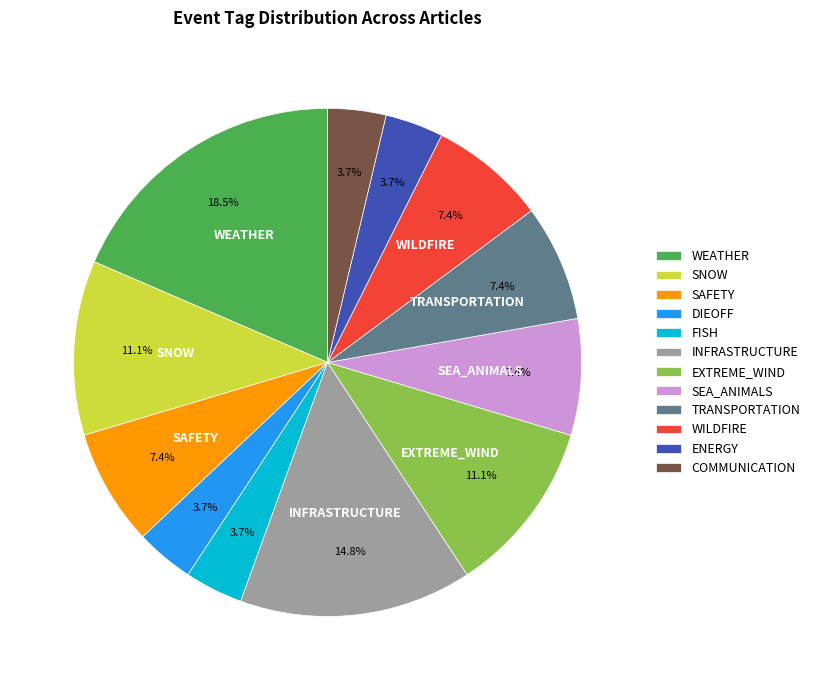

To the nearest percent, what portion does FISH represent?

4%